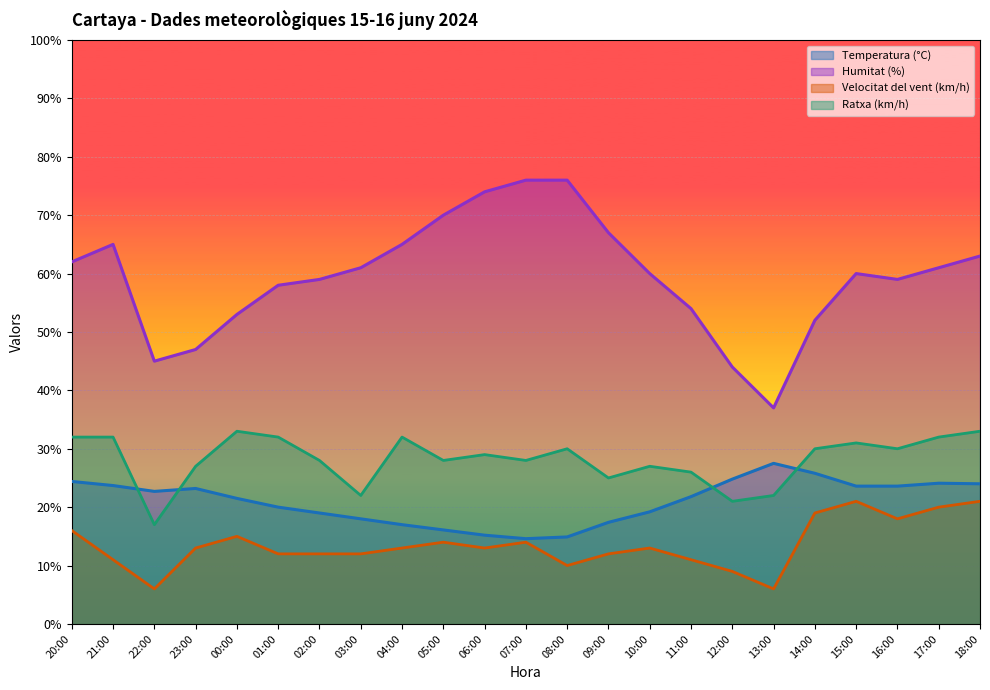

Which series has the widest spread of values?

Humitat (%)